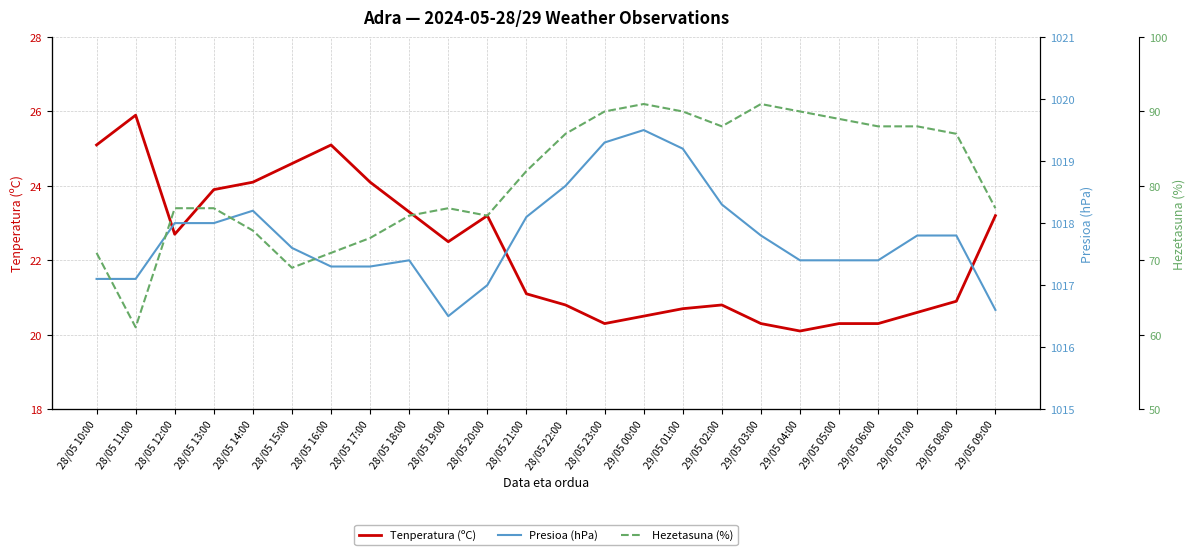

At 29/05 02:00, list the series in order from largest to smallest.

Presioa (hPa), Hezetasuna (%), Tenperatura (ºC)